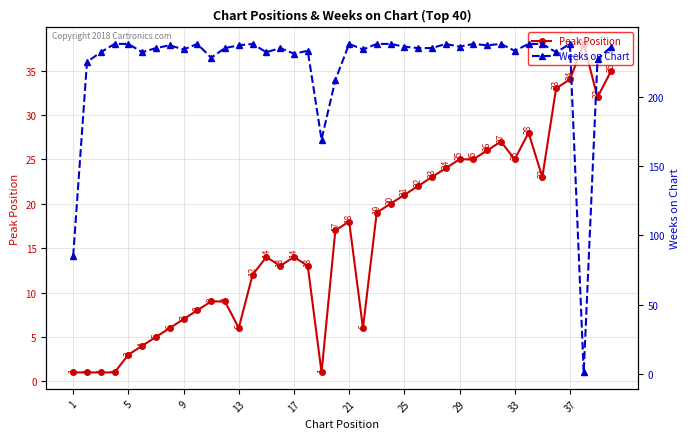

The Peak Position series shows 4 at 9. True or false?

False